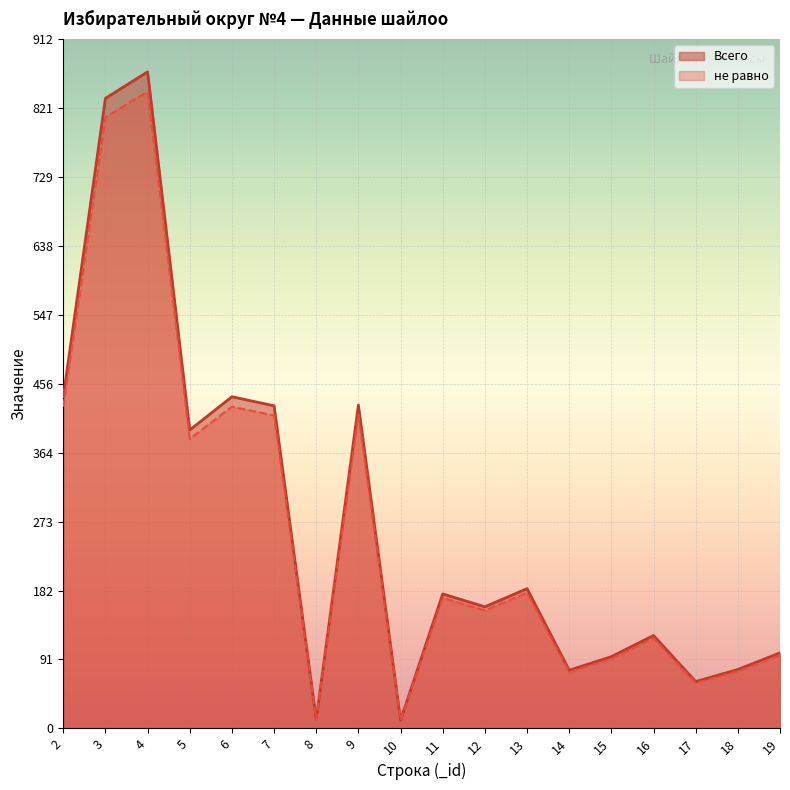

How many values in the Всего series exceed 178?

8